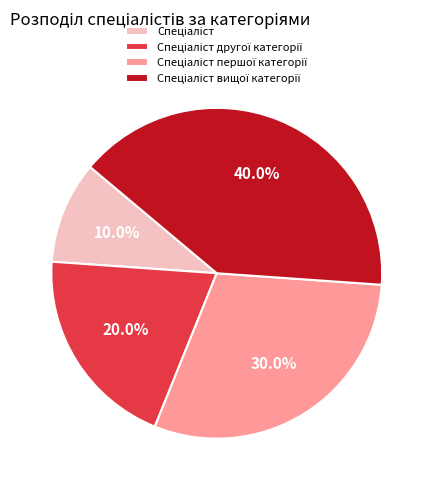

Is there a majority slice in this chart?

No